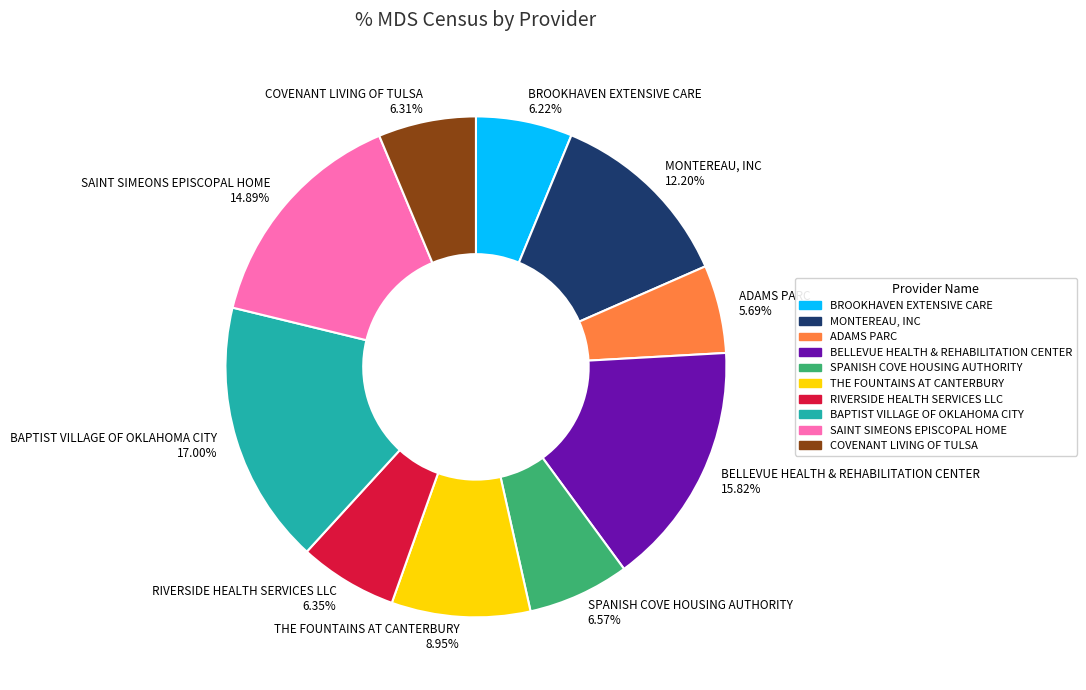

To the nearest percent, what is the average slice percentage?

10%